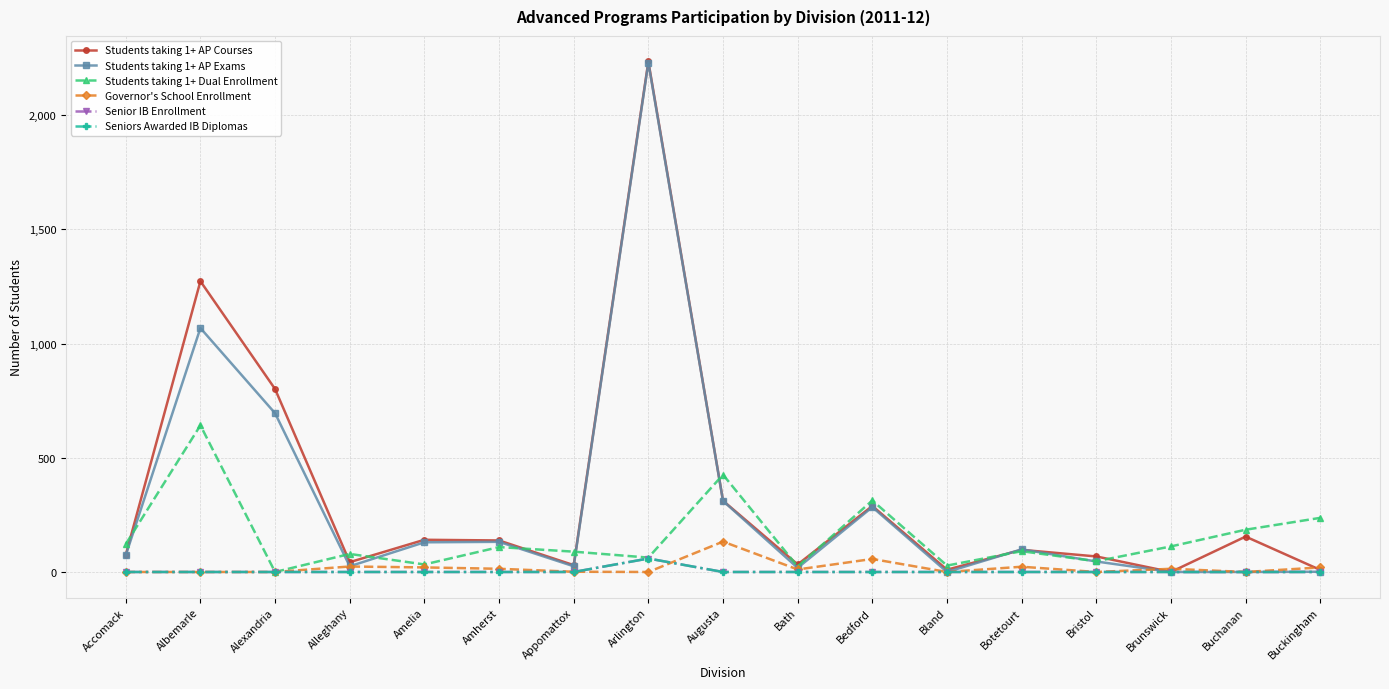

Reading left to right, extract all data points from this chart.

Students taking 1+ AP Courses: 75	1273	801	43	141	138	30	2235	312	33	289	10	97	68	0	155	9
Students taking 1+ AP Exams: 73	1068	695	25	130	132	25	2230	311	18	284	0	99	46	0	0	1
Students taking 1+ Dual Enrollment: 122	642	0	79	33	109	89	63	426	24	313	28	91	47	112	185	237
Governor's School Enrollment: 0	0	0	24	20	14	1	0	133	11	57	0	23	0	14	0	20
Senior IB Enrollment: 0	0	0	0	0	0	0	59	0	0	0	0	0	0	0	0	0
Seniors Awarded IB Diplomas: 0	0	0	0	0	0	0	59	0	0	0	0	0	0	0	0	0